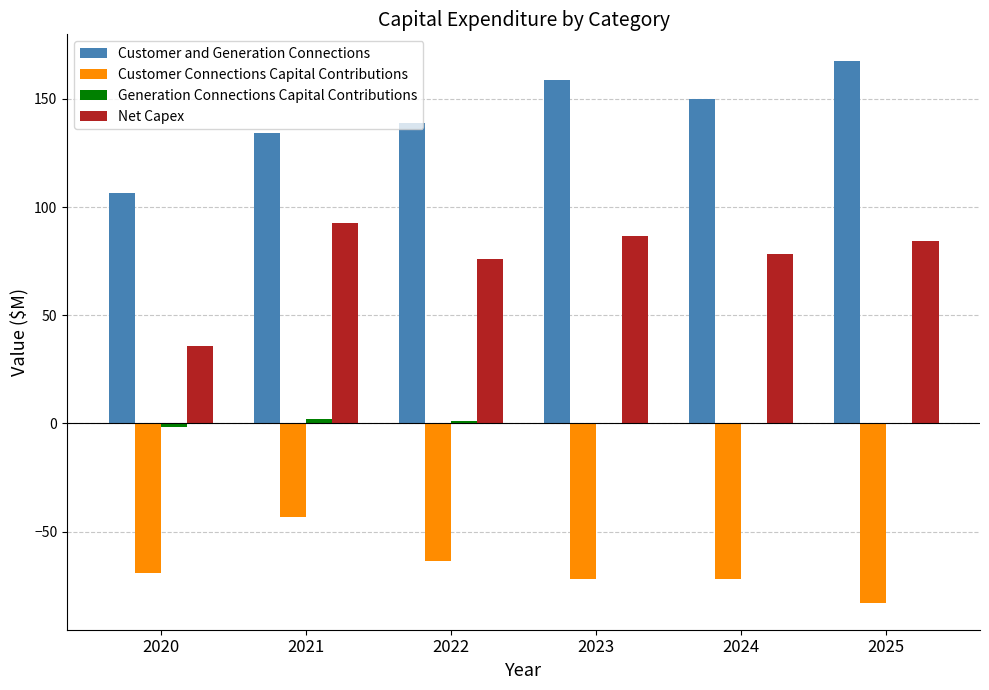

What is the maximum value shown in the chart?

167.4